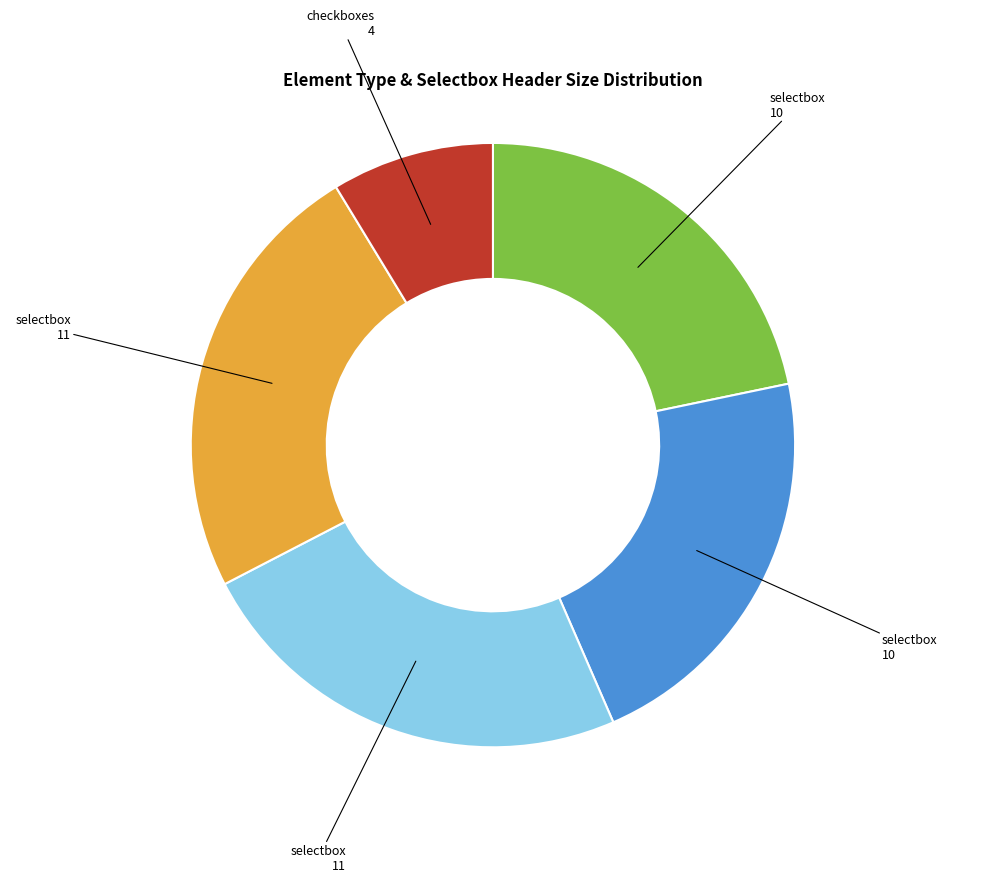

Is there a majority slice in this chart?

No